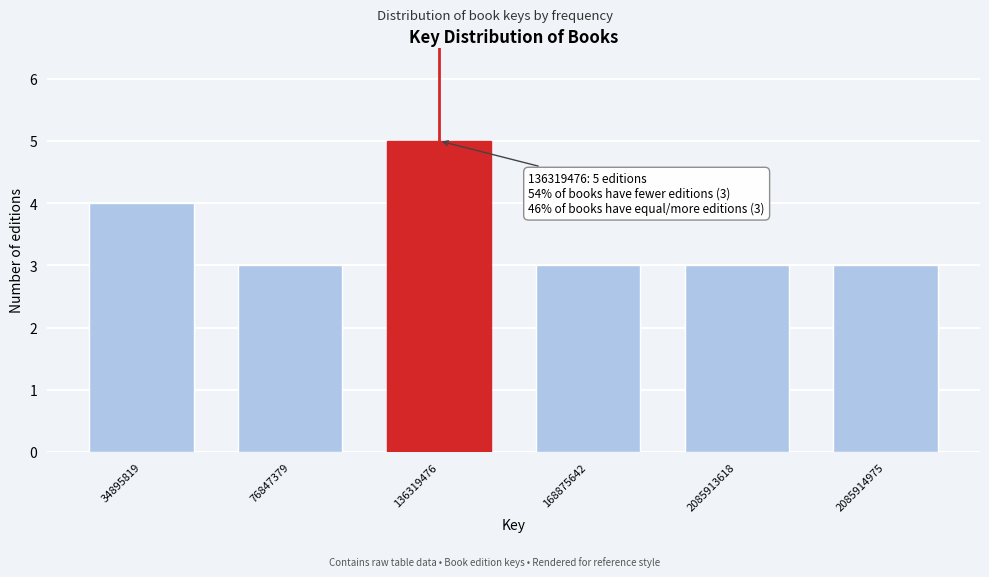

Reading right to left, what are all the values shown in this chart?

3	3	3	5	3	4